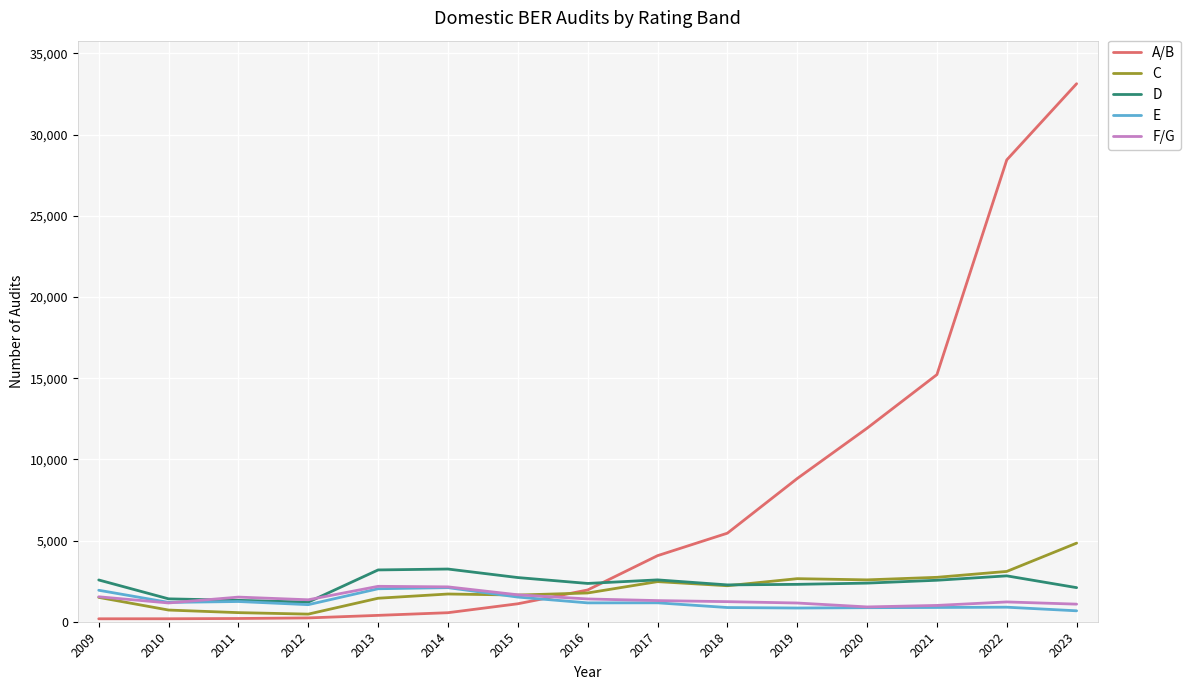

What is the difference between the C values at 2009 and 2023?

3342